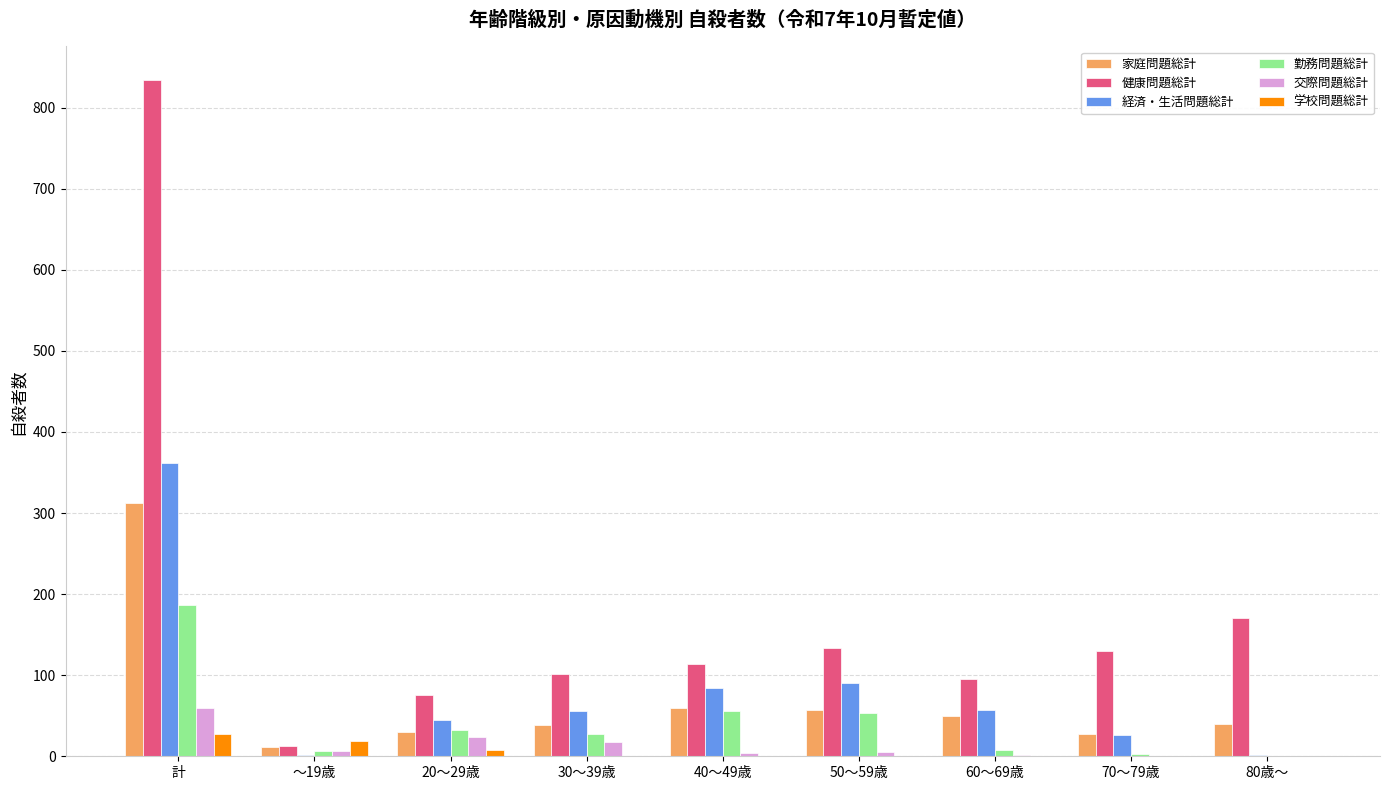

At which label does 健康問題総計 reach its peak?

計